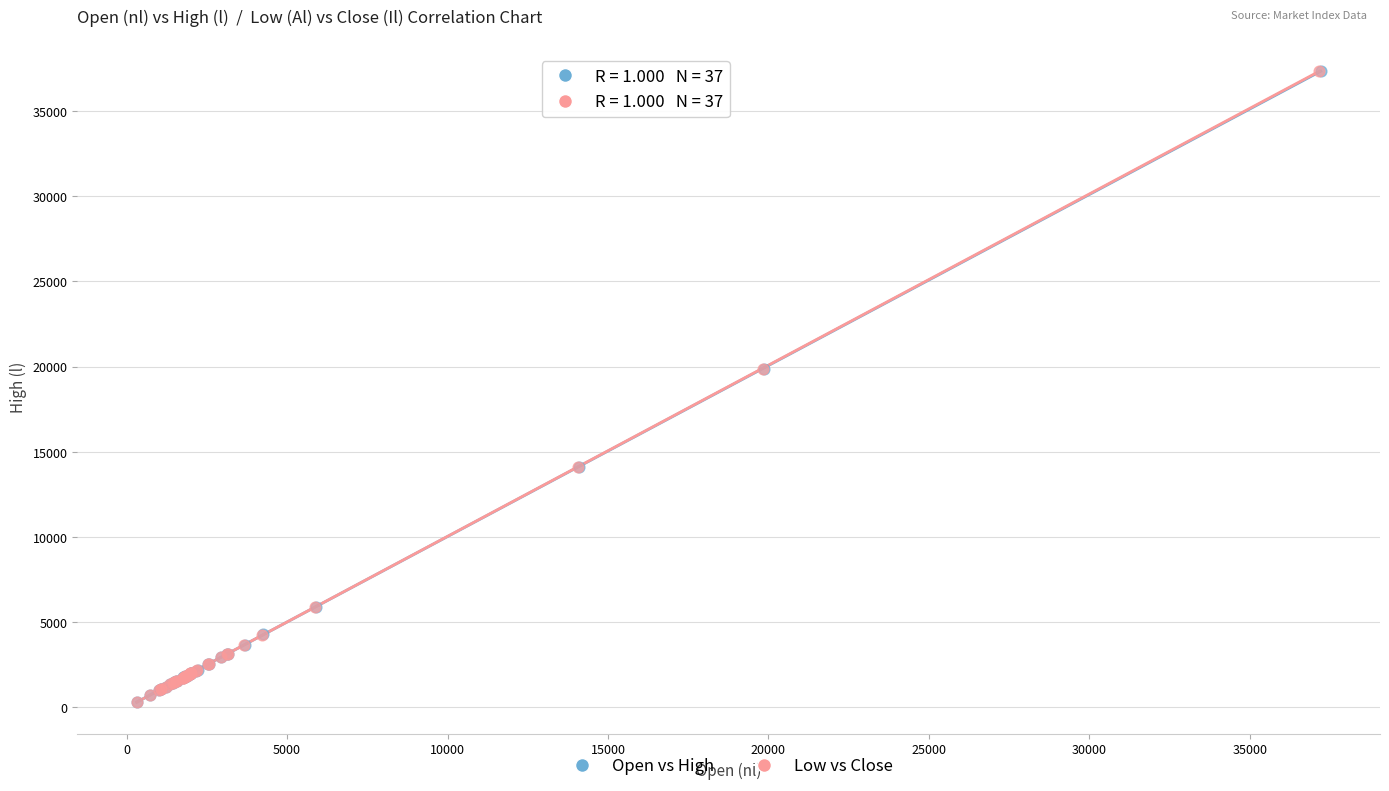

What are all the series names shown in the legend?

Open vs High, Low vs Close